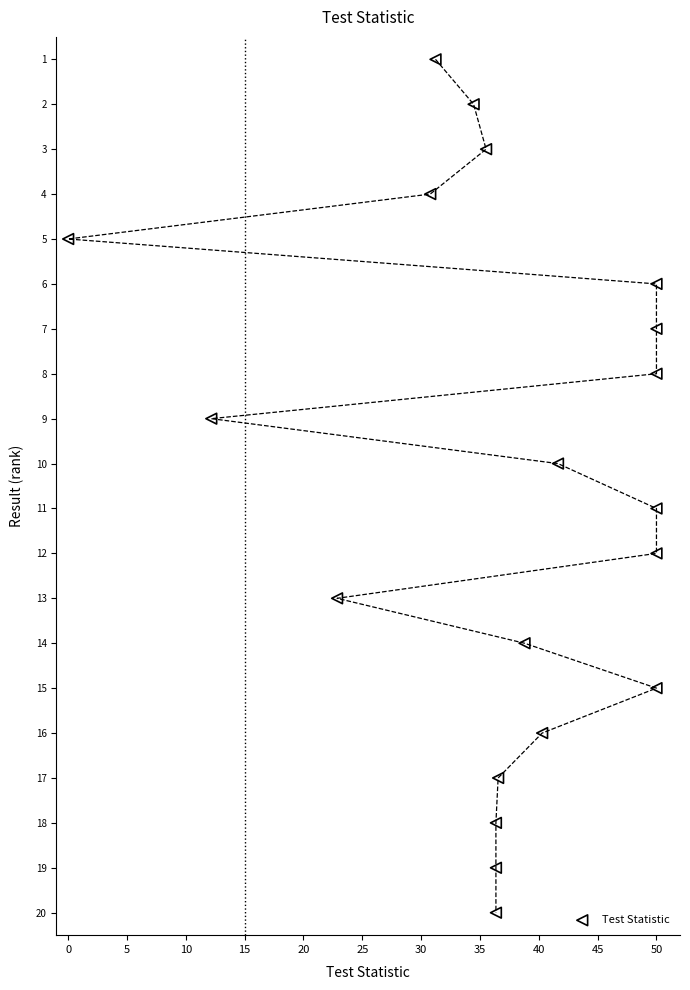

What is the range of Y values (max minus min)?

19